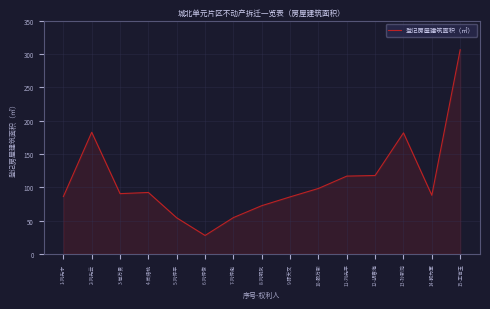

How many values exceed 90?

8